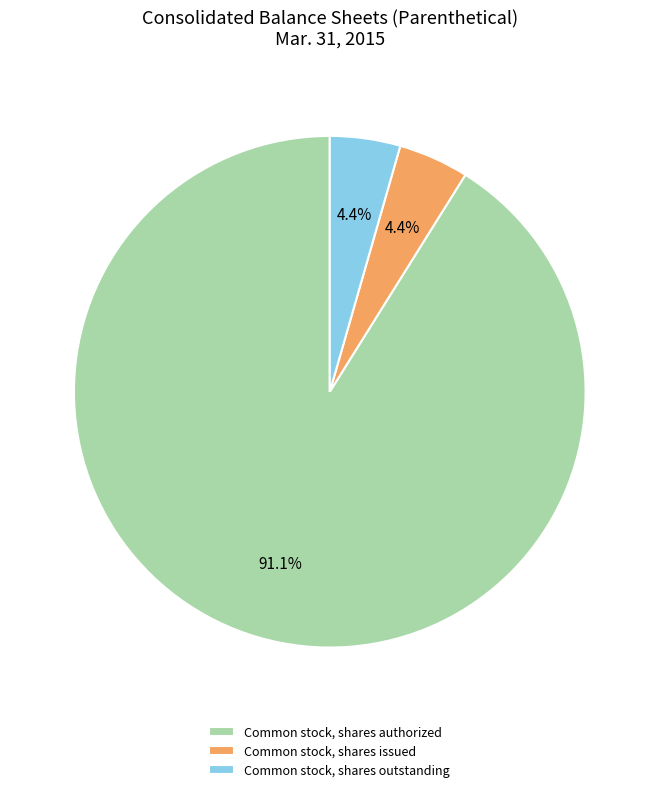

Which slice is the largest?

Common stock, shares authorized